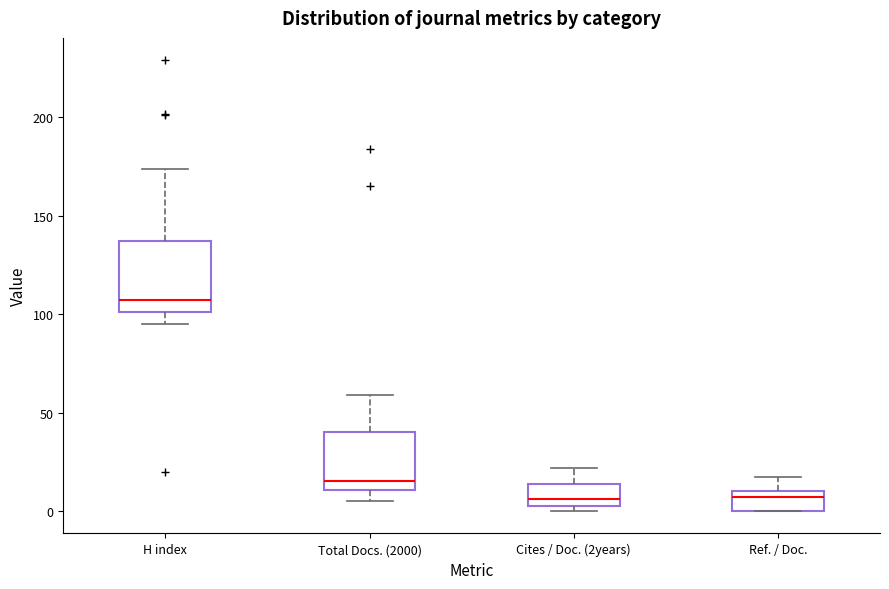

Which box's median line is the highest?

H index